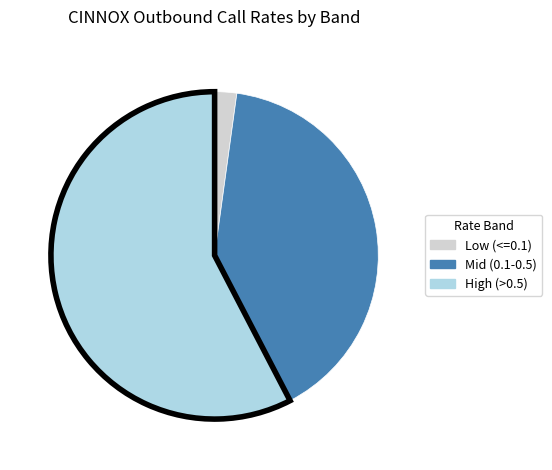

Is there a majority slice in this chart?

Yes